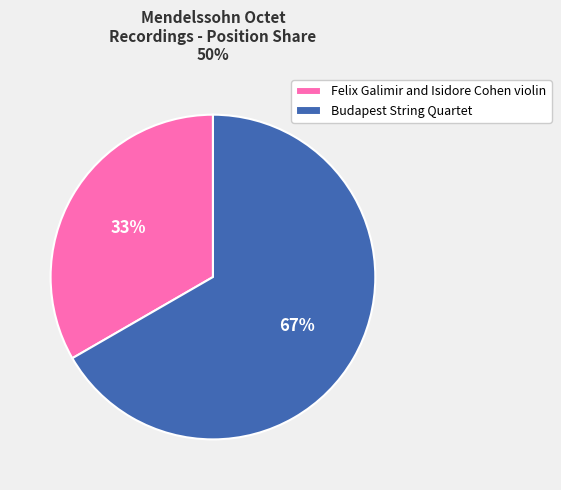

Which slice represents more than half of the pie?

Budapest String Quartet